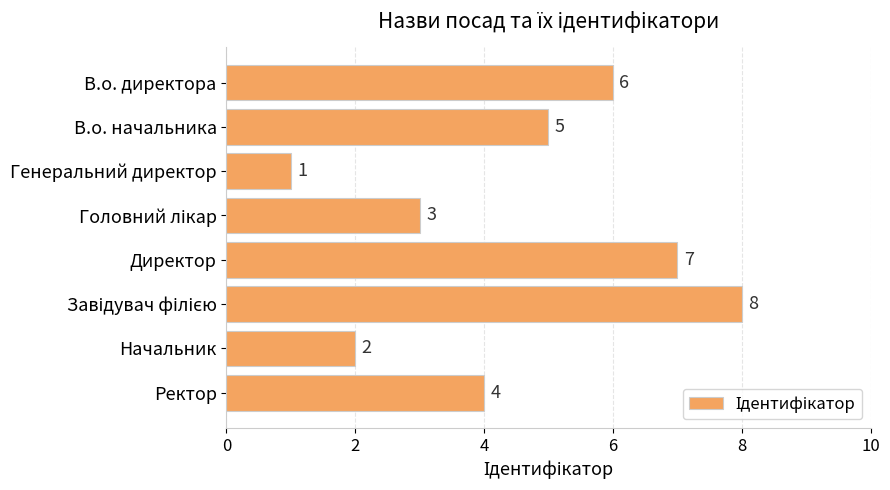

Reading bottom to top, list all the values displayed in this chart.

4	2	8	7	3	1	5	6